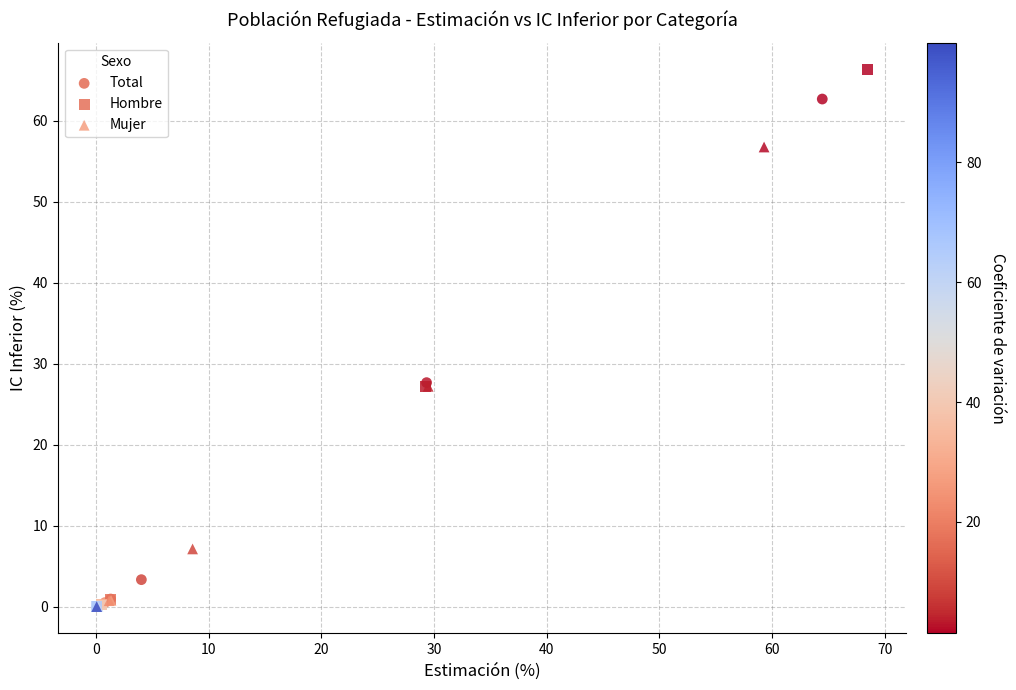

Which series has the largest Y range (max minus min)?

Hombre